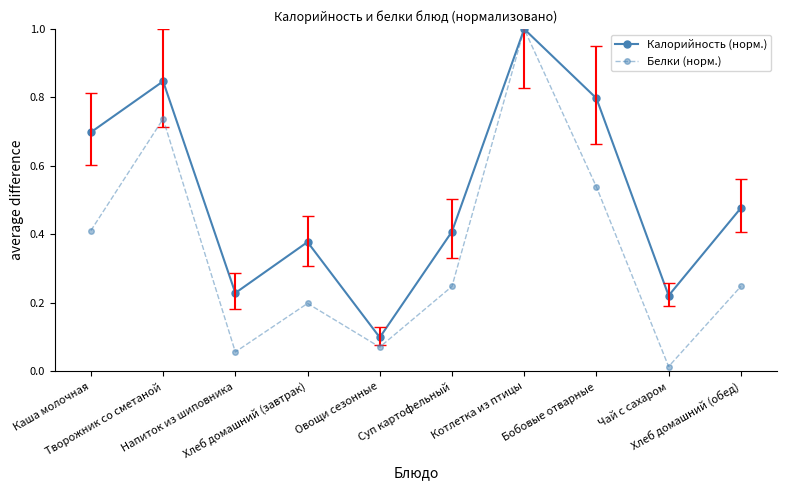

True or false: Калорийность (норм.) has more than 1 points higher than both neighbors.

True